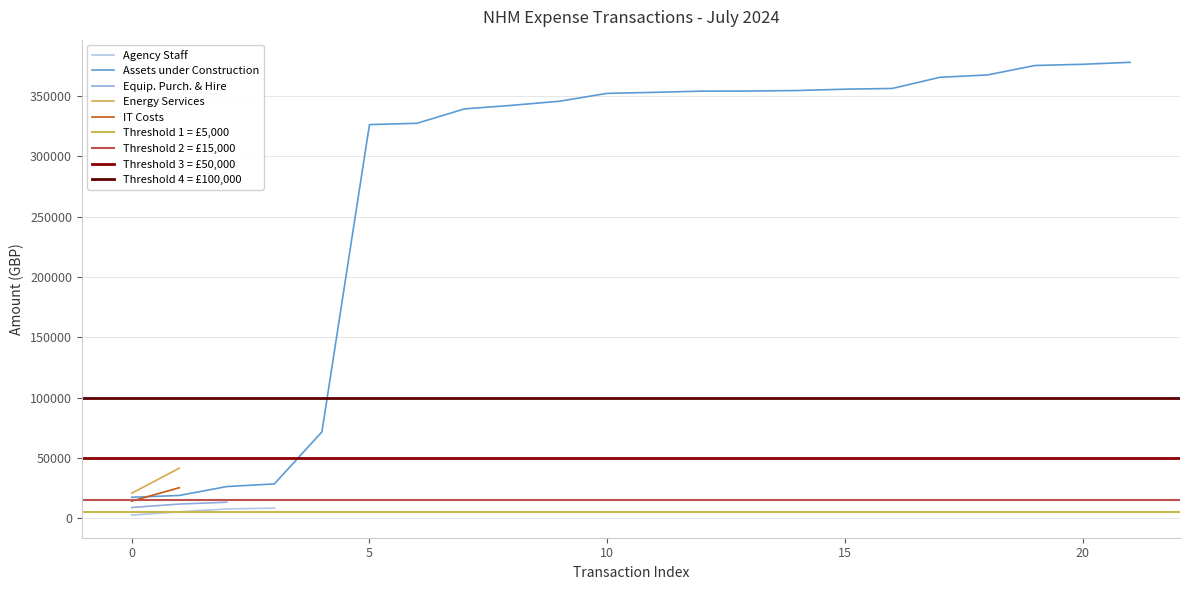

True or false: Agency Staff has more than 2 points higher than both neighbors.

False